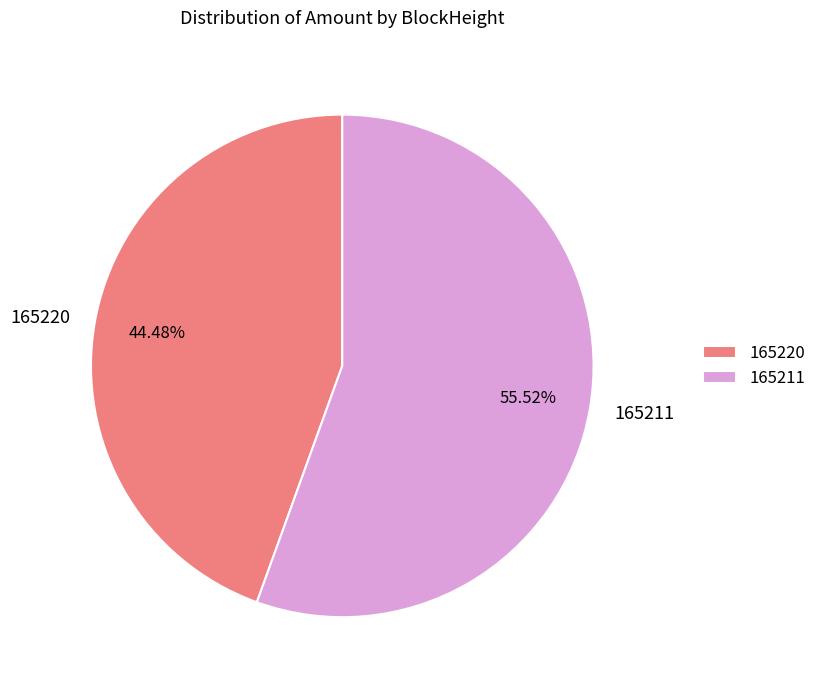

What is the total percentage of 165211 and 165220?

100.0%